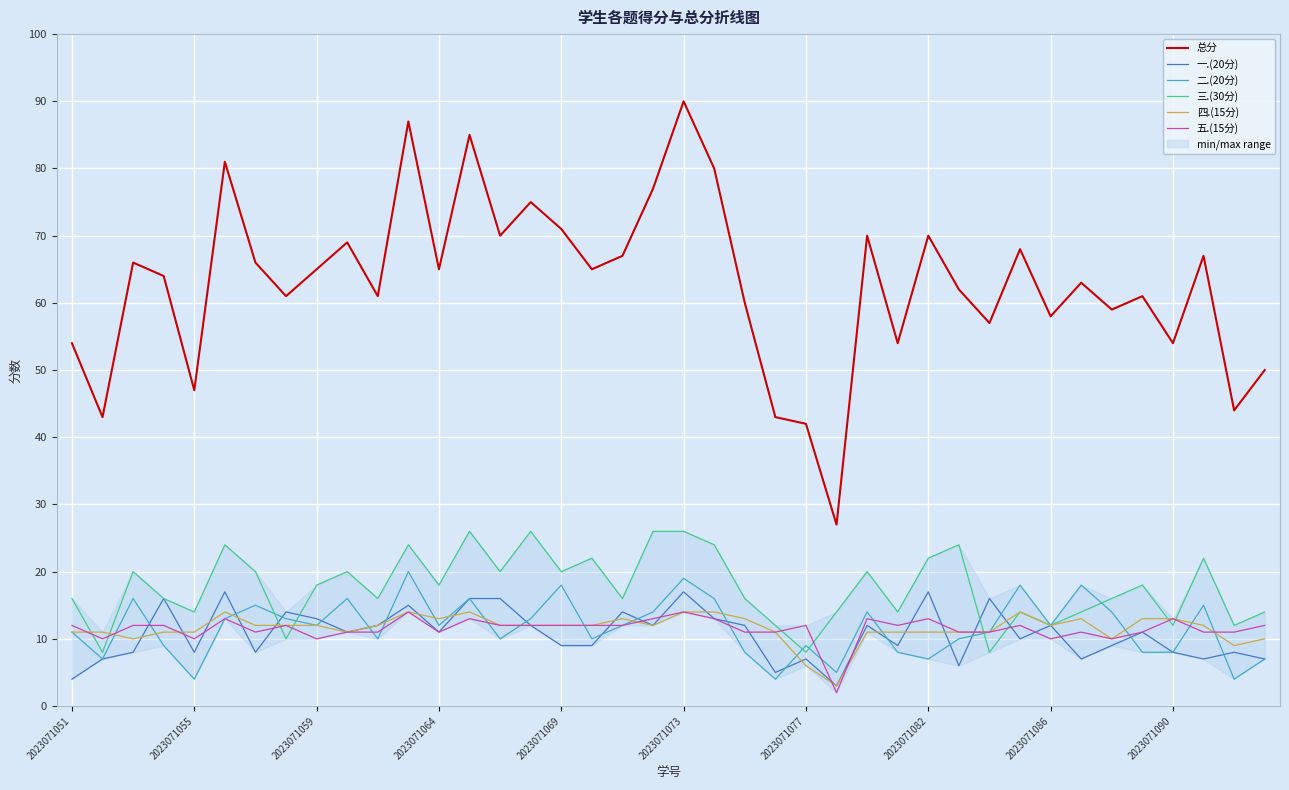

True or false: 总分 and 一.(20分) intersect in this chart.

False